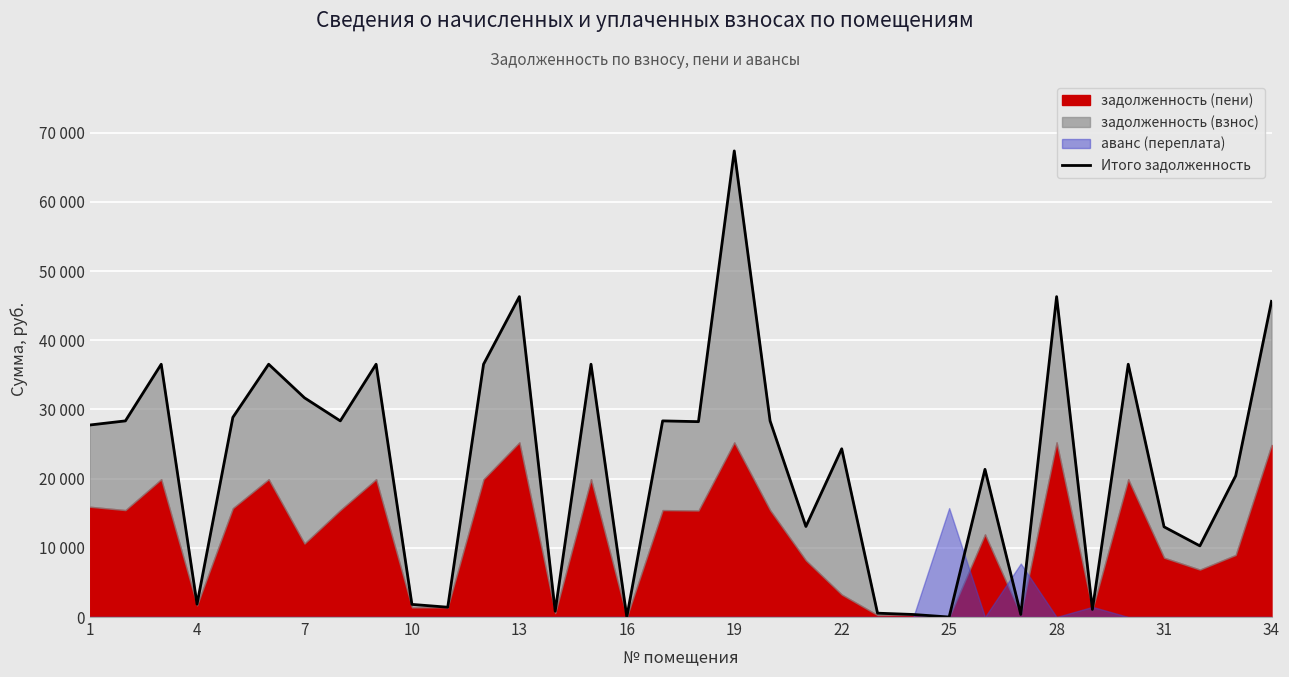

Which has a higher value, 24 or 13?

13